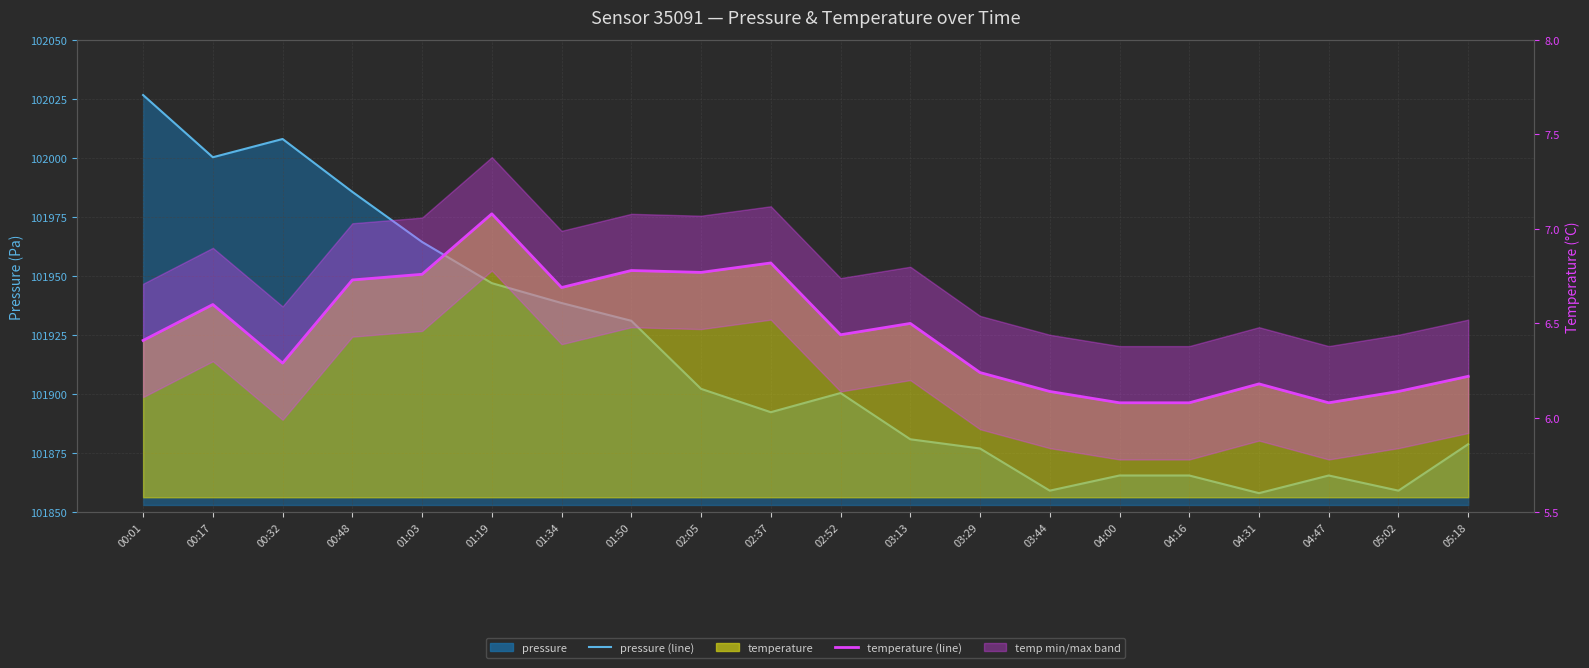

What is the highest value of the temperature (line) series?

7.1